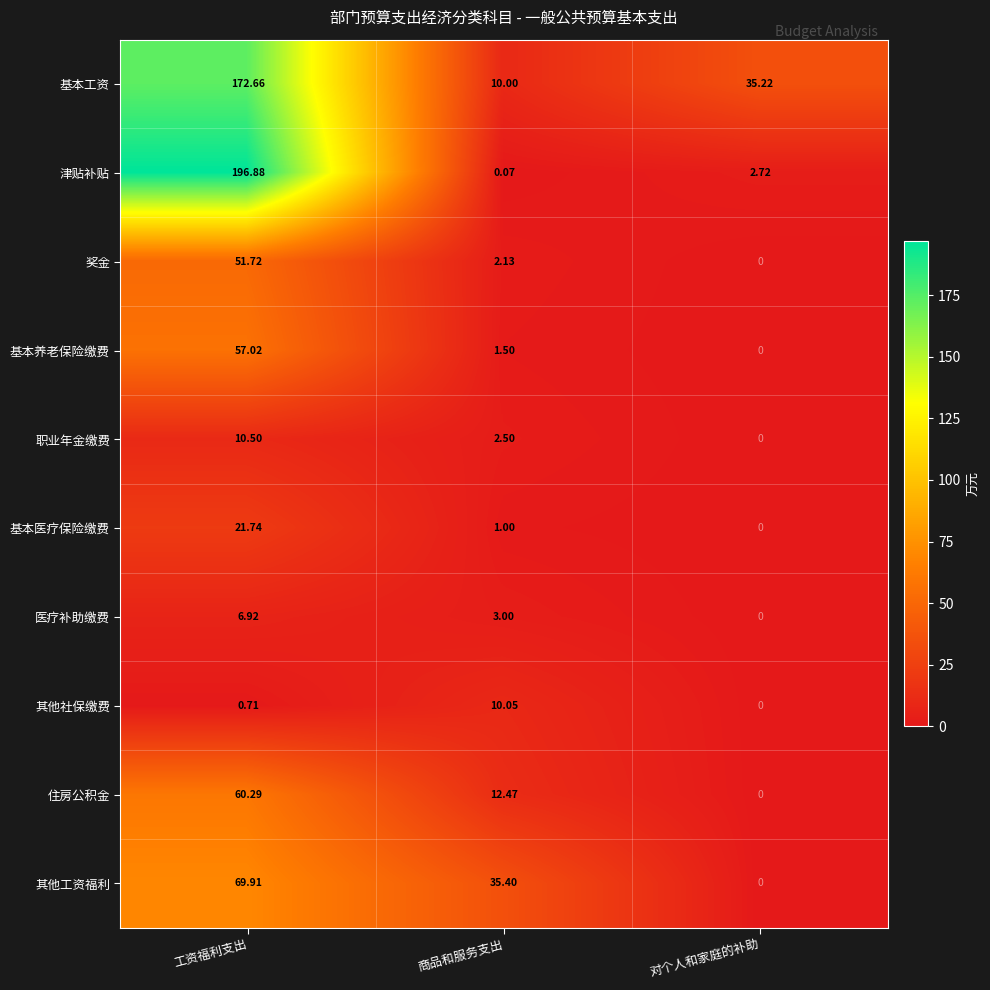

Which category has the lowest value across all series?

对个人和家庭的补助